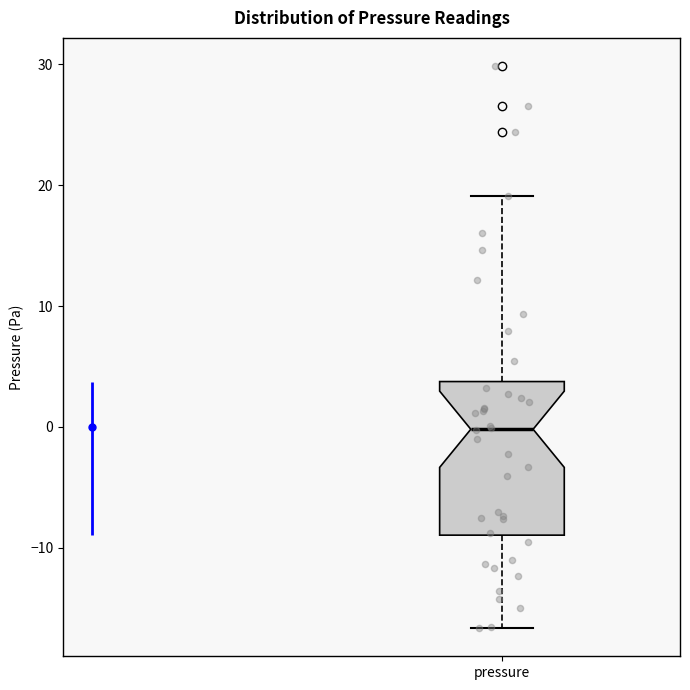

Transcribe this box plot: give where the median line is, the range the box spans, and where the two whiskers end, as read against the y-axis. The values are not printed on the chart, so give them approximately, as read against the axis.

median 0, box -9 to 4, whiskers -17 to 19